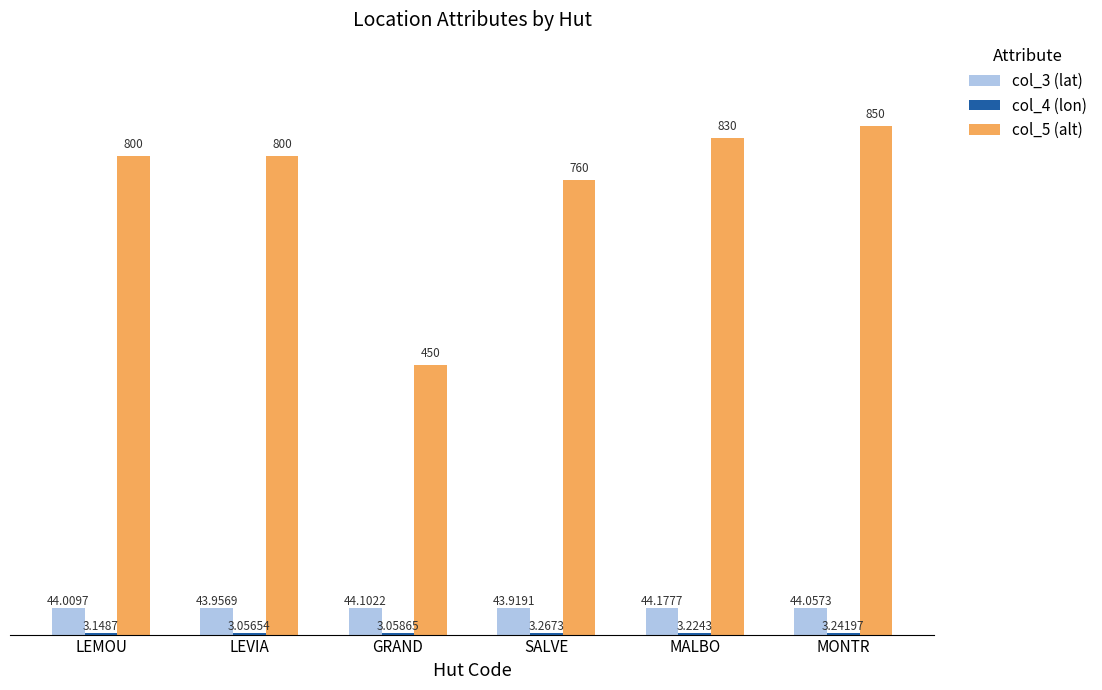

At which category is the sum across all series the highest?

MONTR